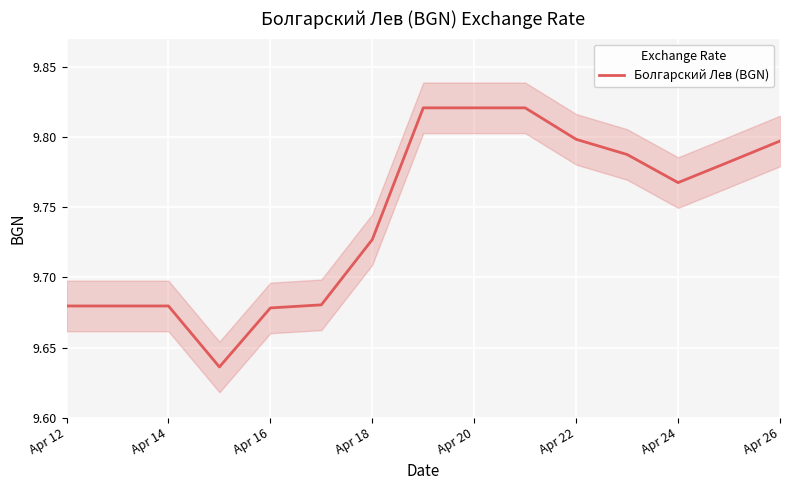

Is it true that Болгарский Лев (BGN) equals 6.0 at Apr 26?

False